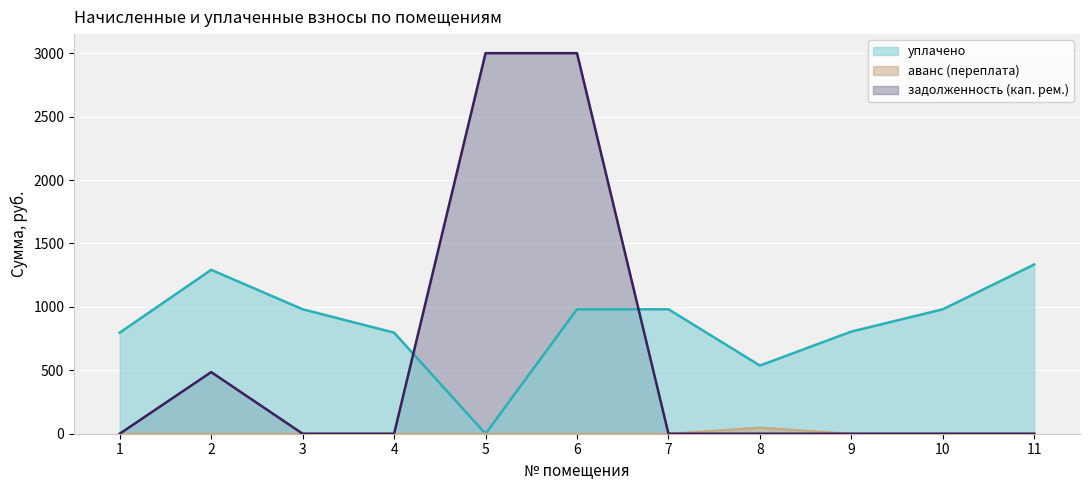

Which series has the largest total across all categories?

уплачено